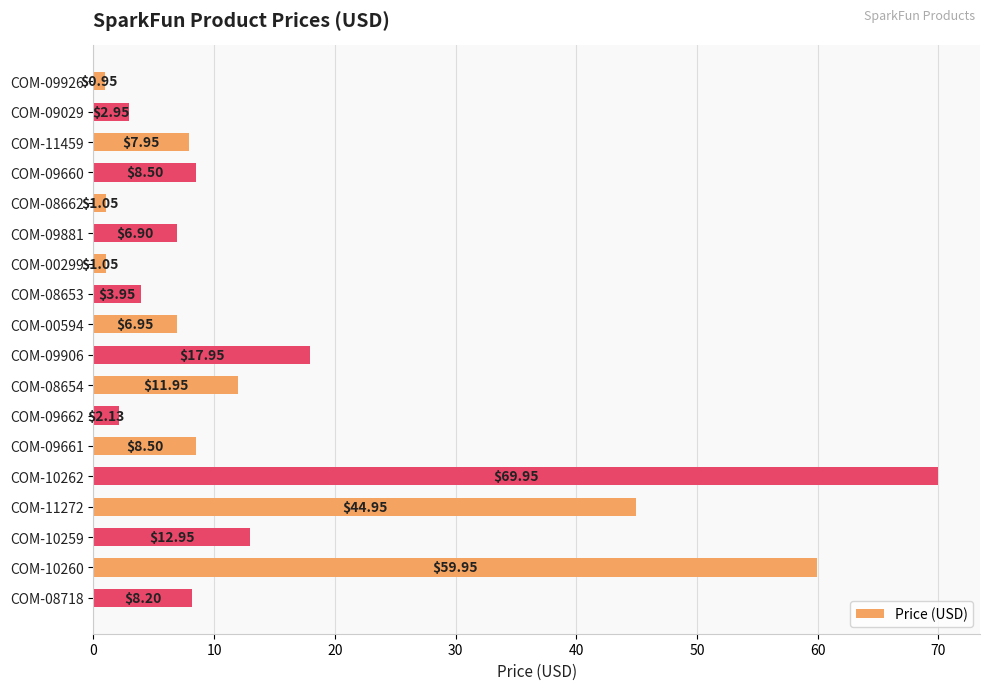

What is the change in value from COM-09881 to COM-09662?

-4.8